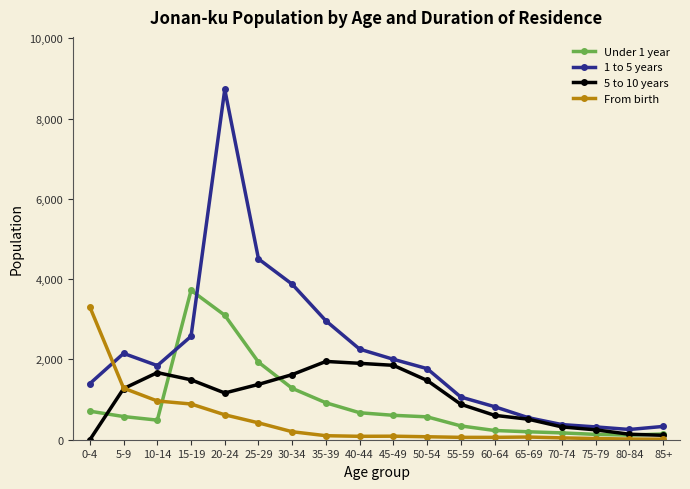

How many values in the 1 to 5 years series are below 1846?

9